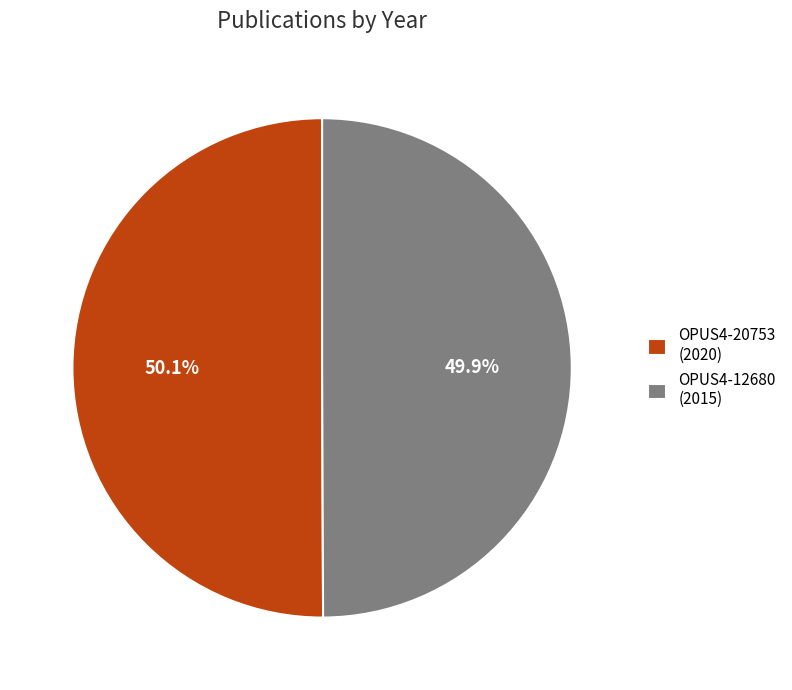

True or false: OPUS4-12680 accounts for 50% of the total.

True